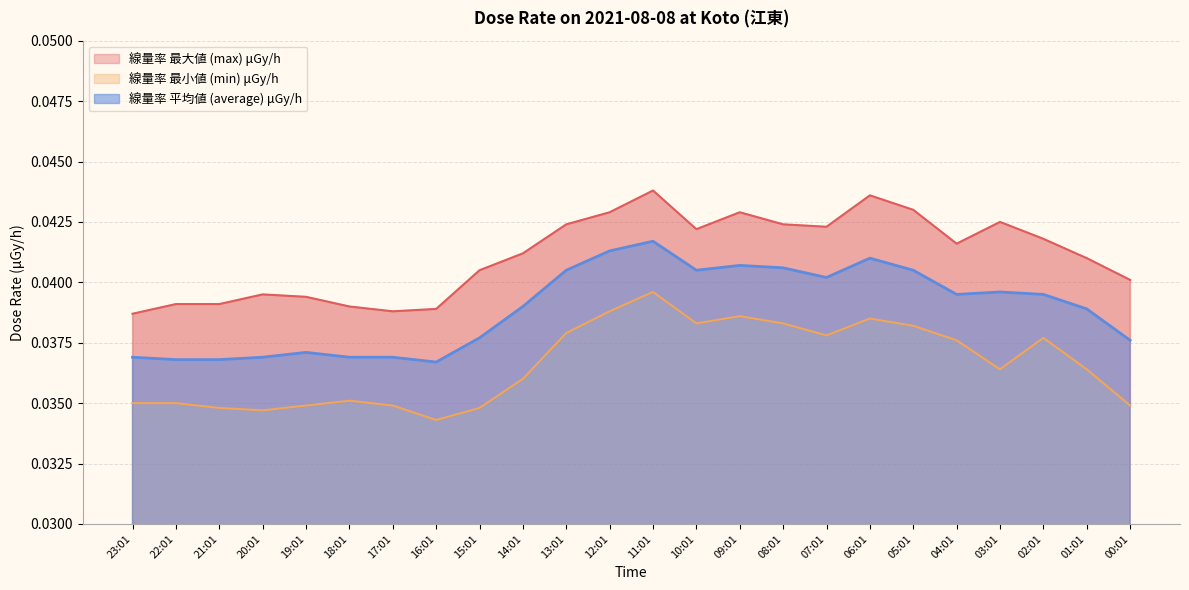

Which has a higher value, 13:01 or 15:01?

13:01